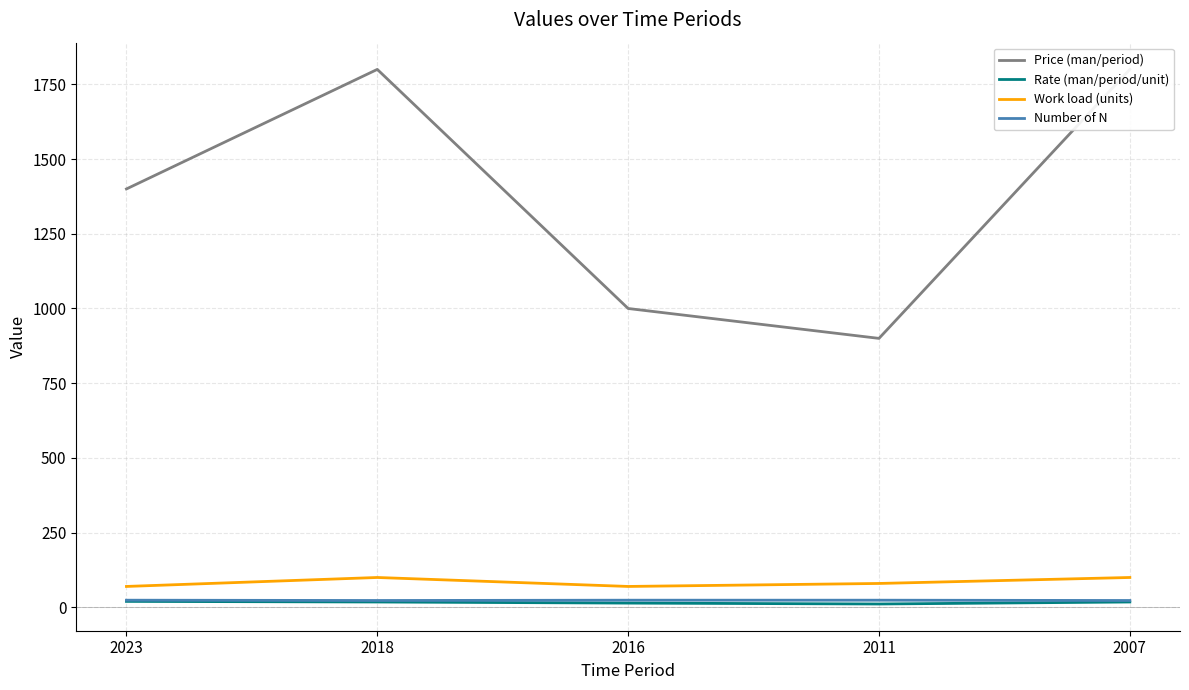

Which series has the largest total across all categories?

Price (man/period)